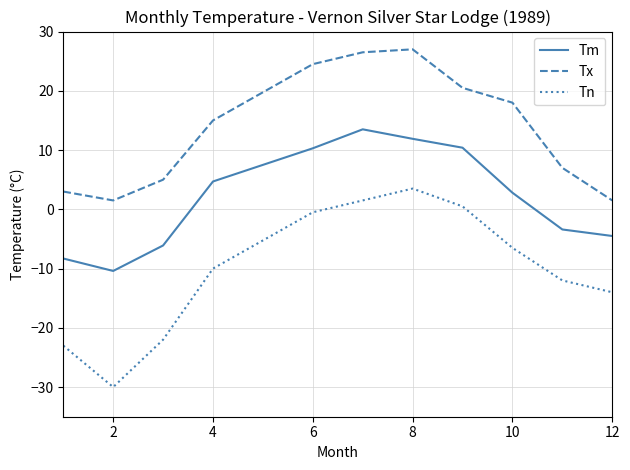

Does the chart have visible grid lines?

Yes